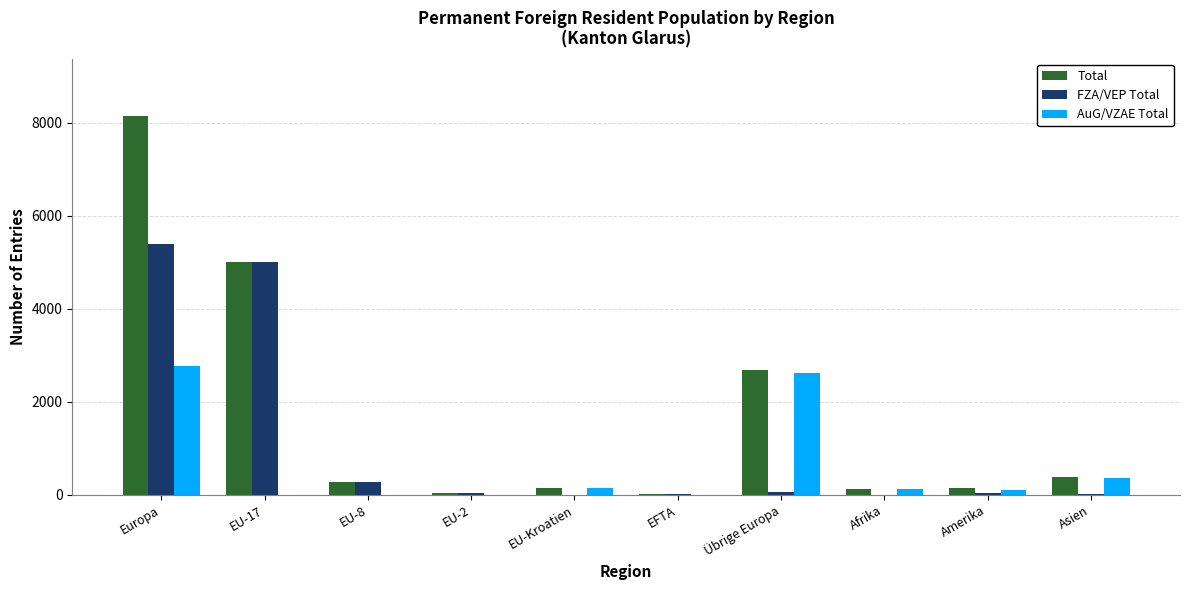

Which series changed the most between EFTA and Übrige Europa?

Total